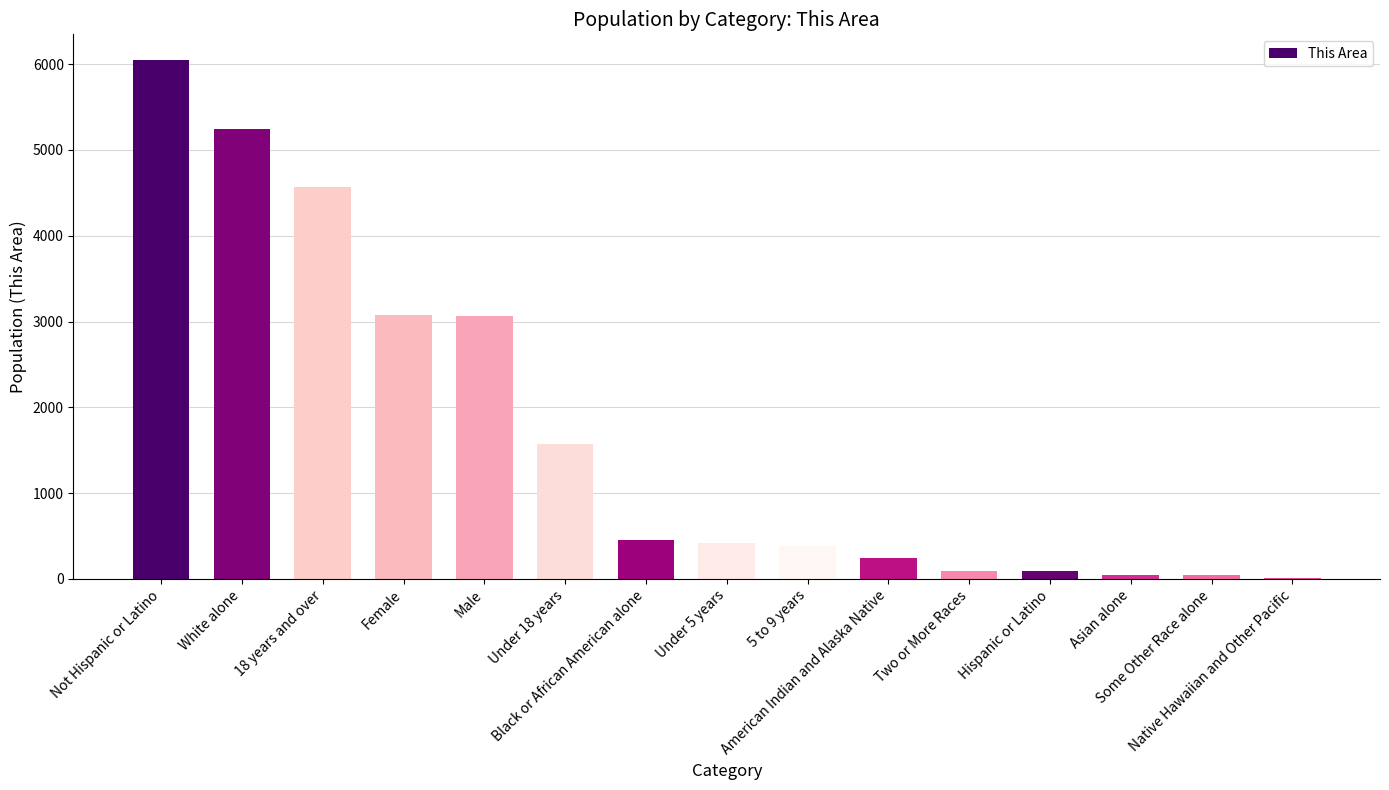

Which label corresponds to the largest value in the chart?

Not Hispanic or Latino